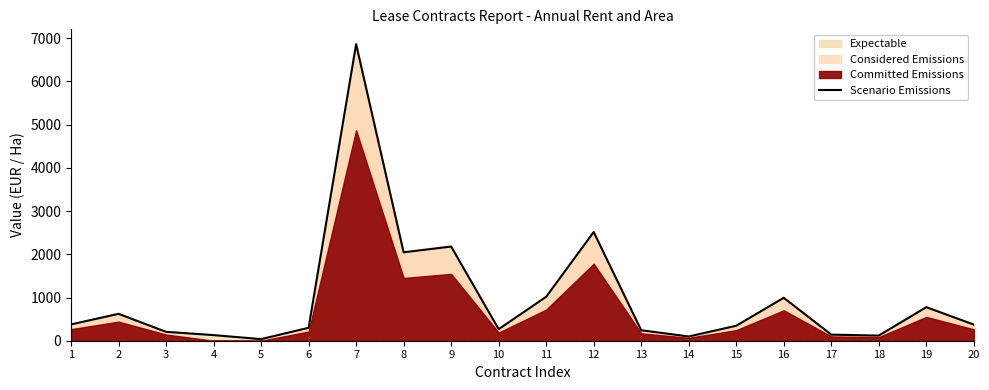

Which category has the lowest value across all series?

5